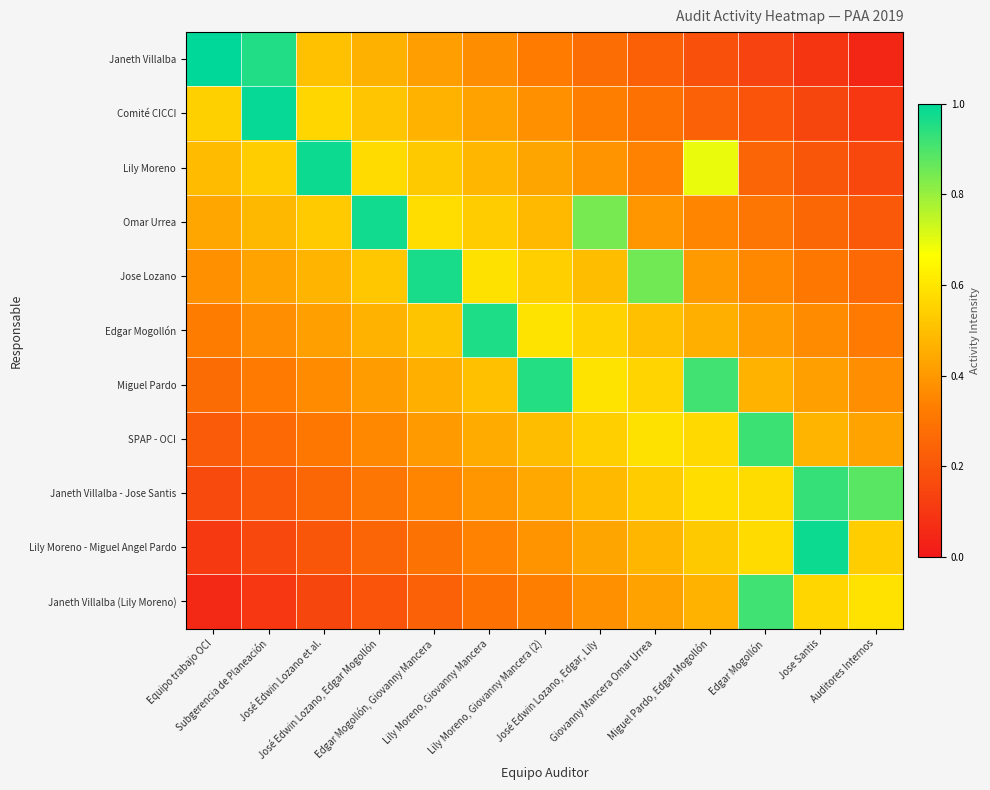

Rank the series at José Edwin Lozano, Edgar Mogollón from highest to lowest value.

Omar Urrea, Lily Moreno, Jose Lozano, Comité CICCI, Edgar Mogollón, Janeth Villalba, Miguel Pardo, SPAP - OCI, Janeth Villalba - Jose Santis, Lily Moreno - Miguel Angel Pardo, Janeth Villalba (Lily Moreno)